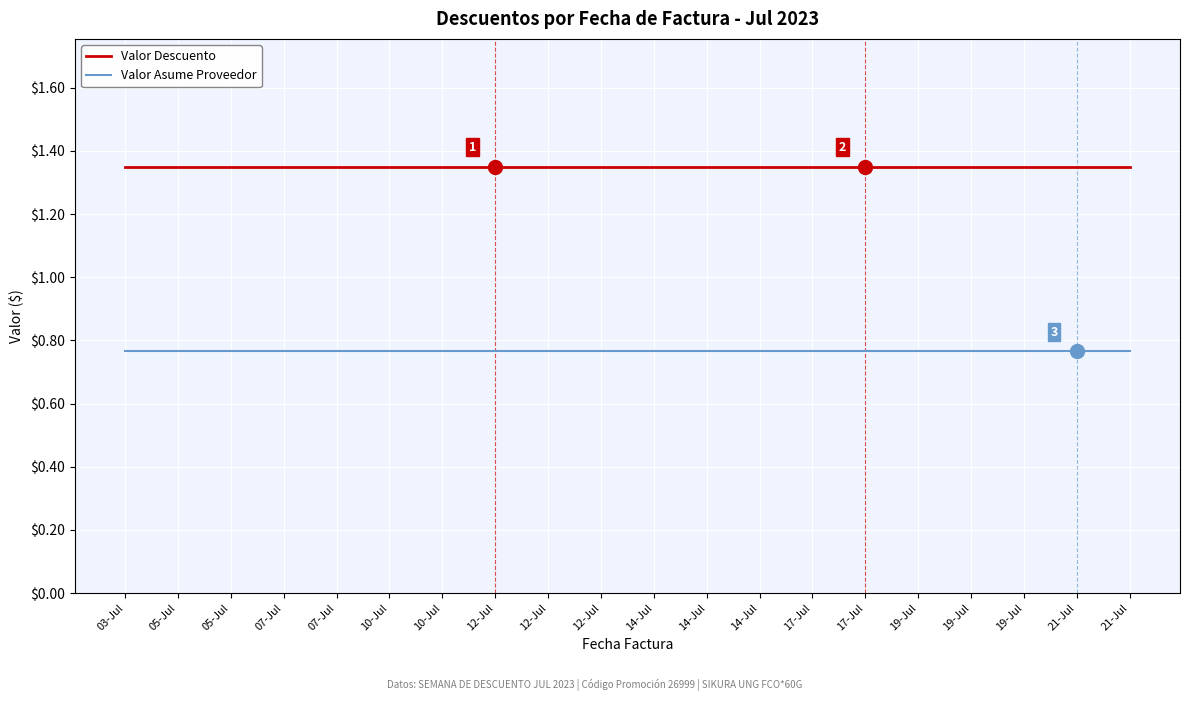

What are all the series names shown in the legend?

Valor Descuento, Valor Asume Proveedor